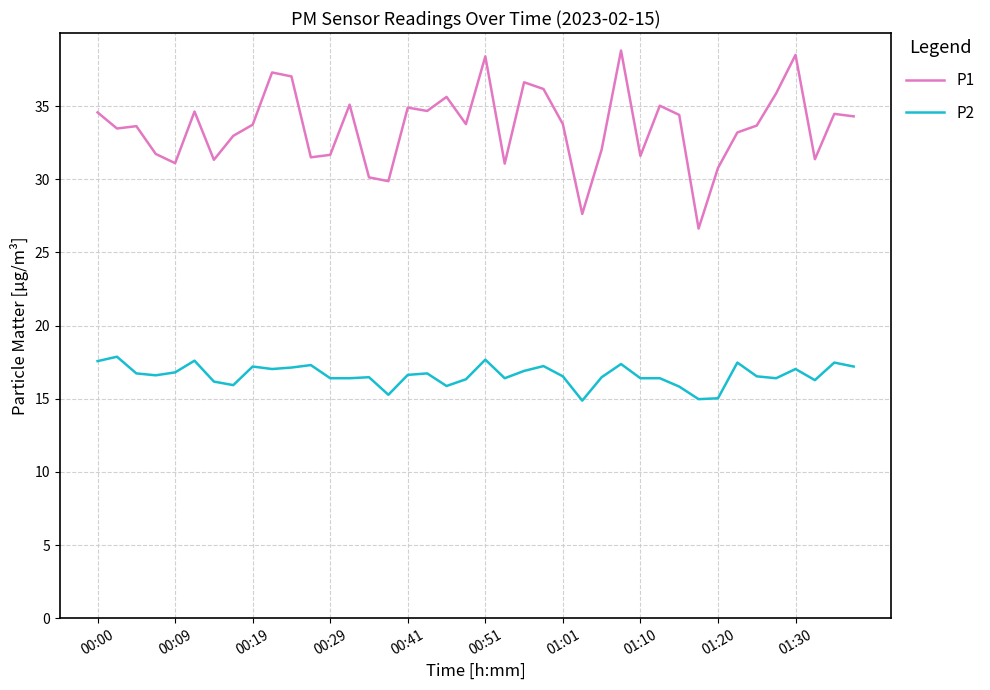

Which series has the largest range (max minus min)?

P1